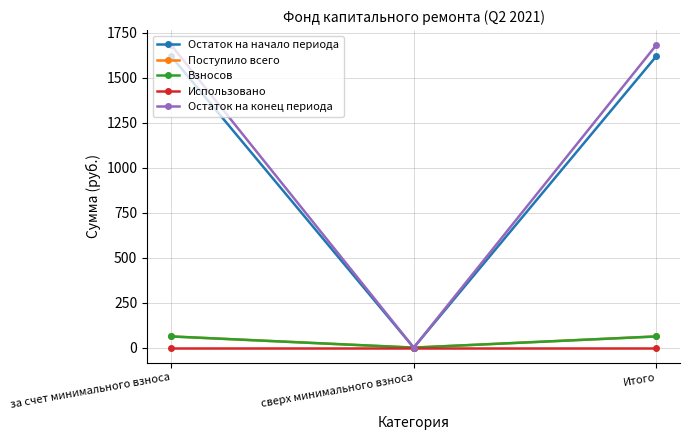

Is this an area chart (filled region under the line)?

No